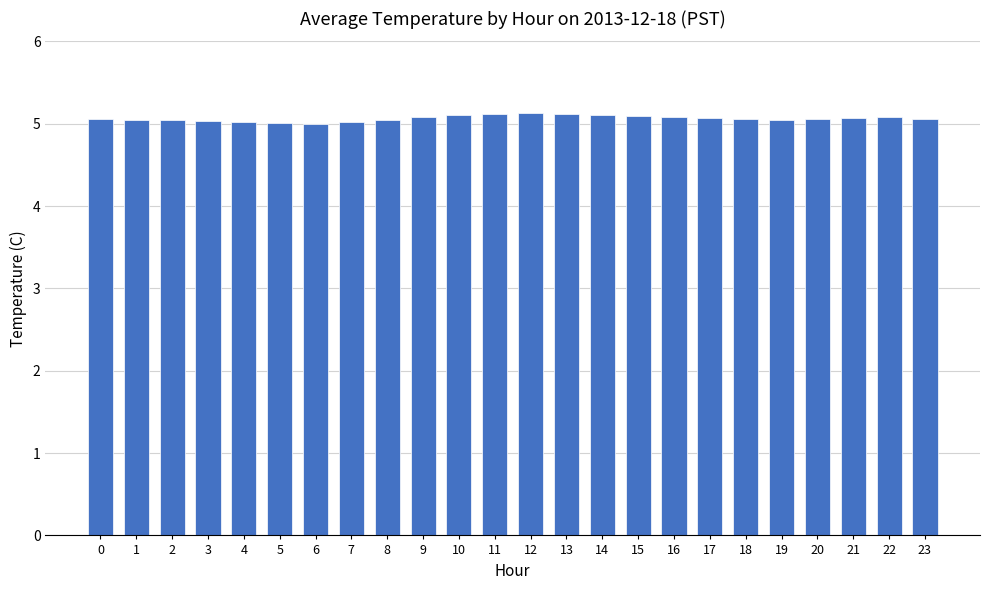

What is the difference between the values at 13 and 1?

0.1